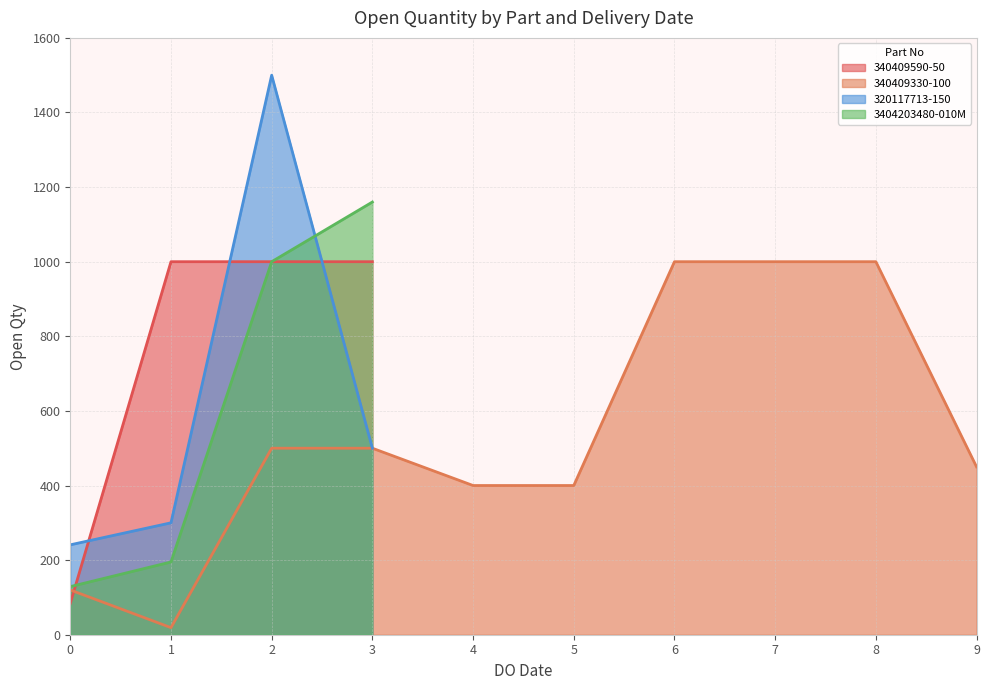

What is the minimum value for 340409590-50?

84